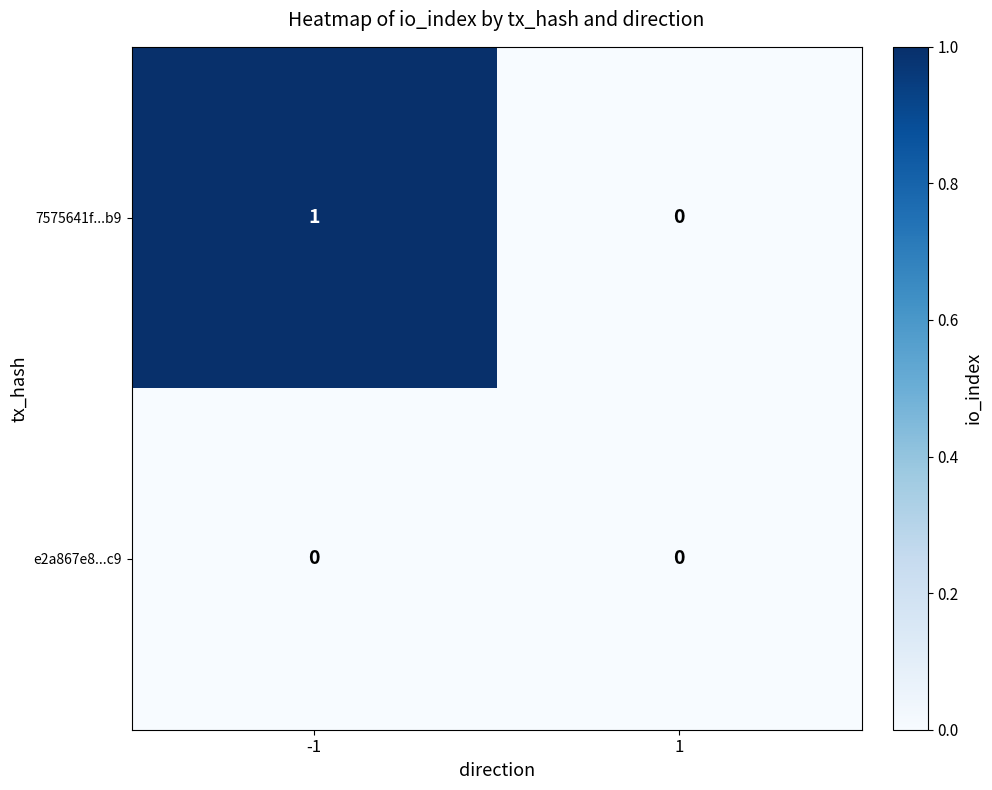

List the series in order of their overall mean, lowest first.

e2a867e8...c9, 7575641f...b9